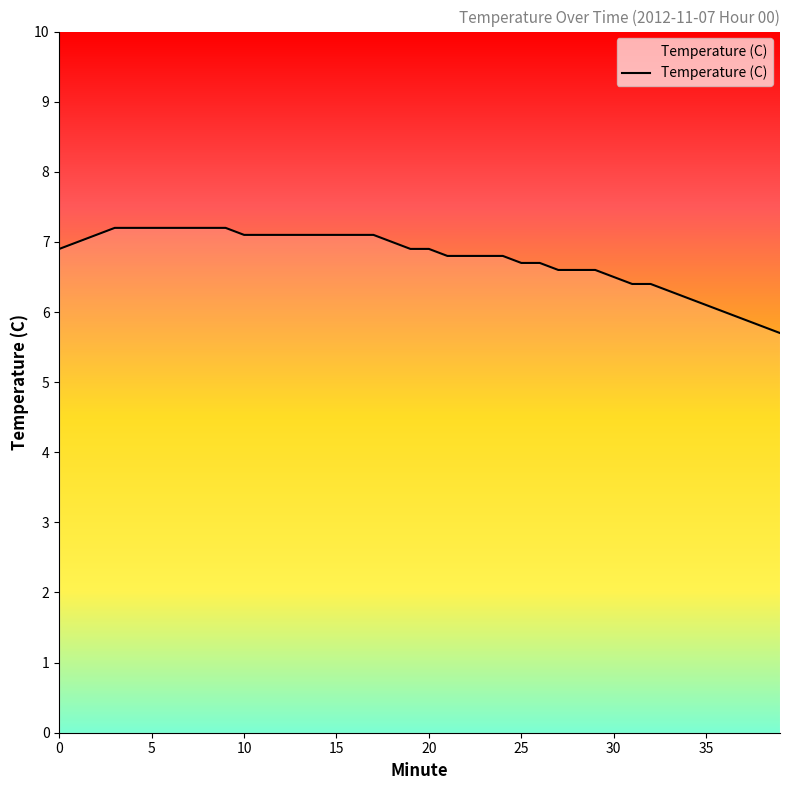

What is the smallest value displayed?

5.7